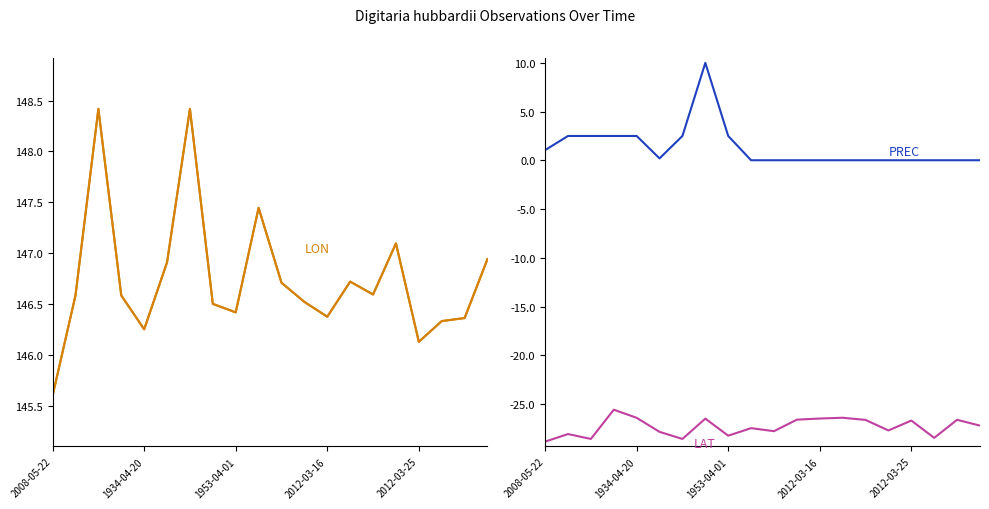

At which label does Longitude first exceed 146?

1934-04-20